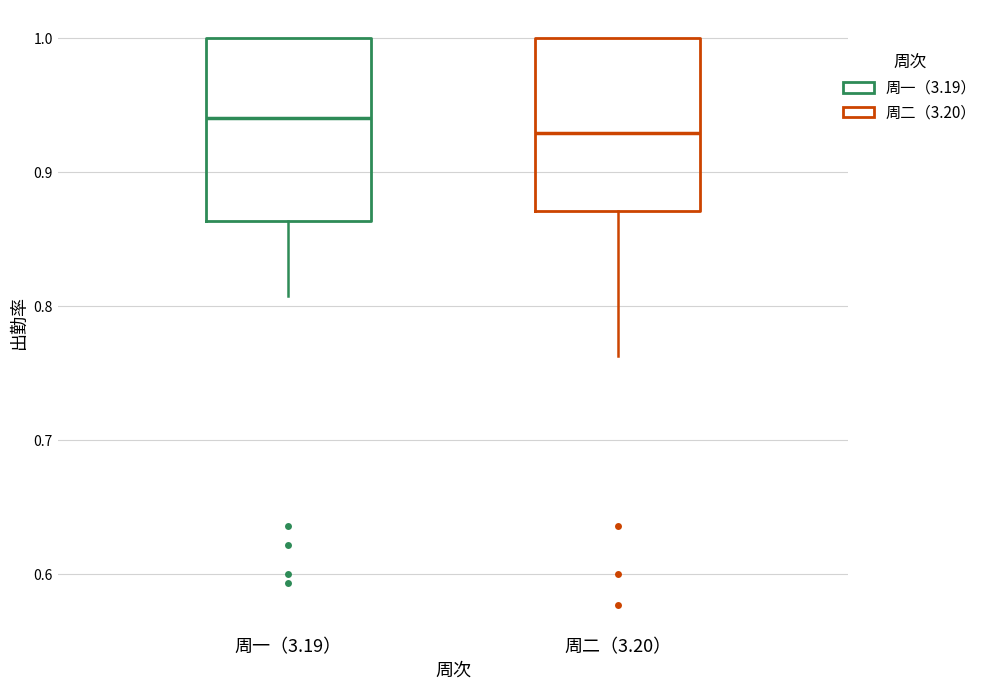

Which box's median line is the highest?

周一（3.19）